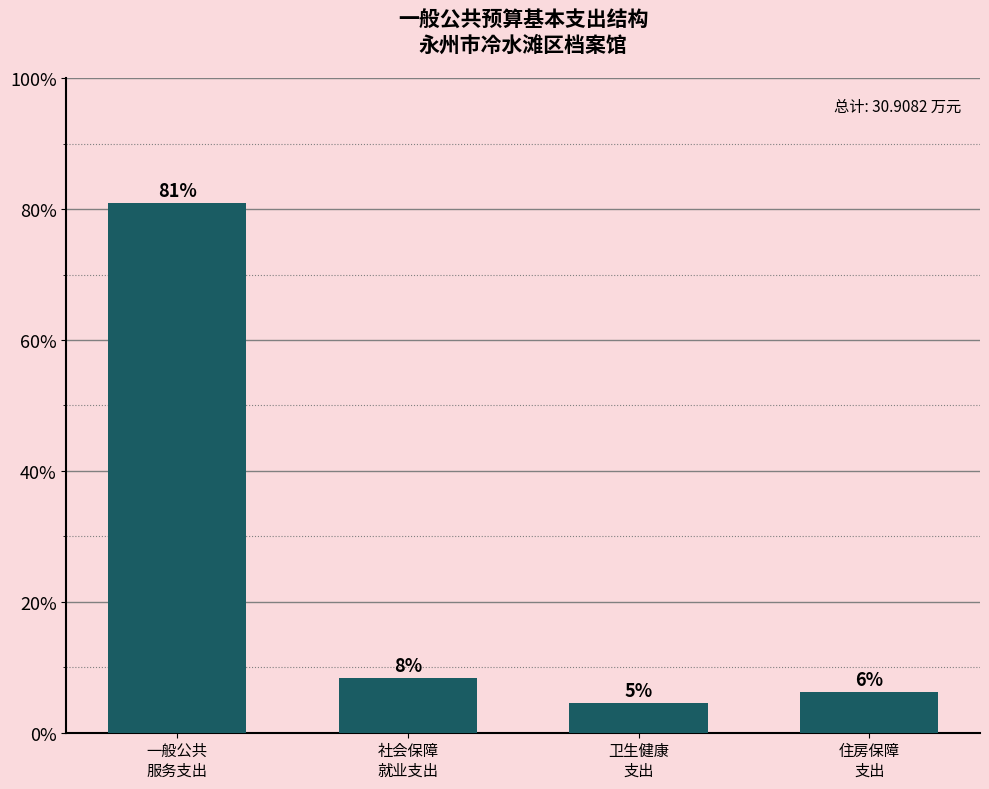

Are the bars grouped side by side (vs. stacked)?

No